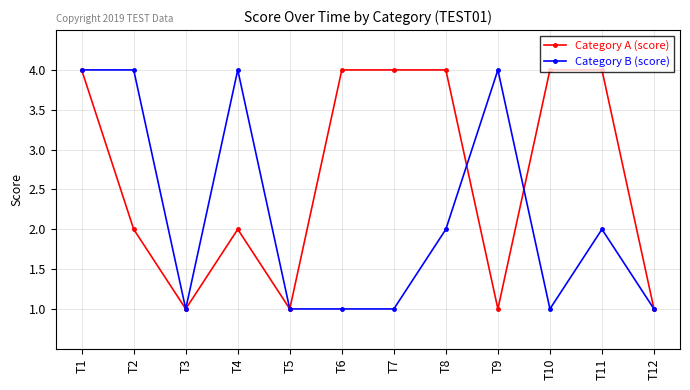

How many data points in Category B (score) are less than 2?

6